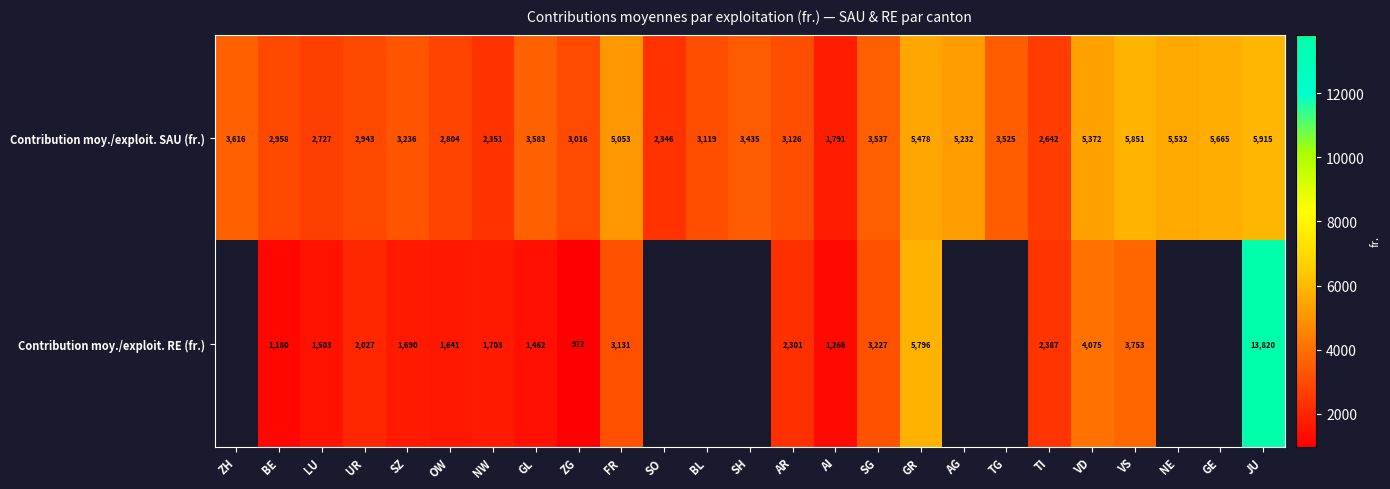

True or false: Contribution moy./exploit. RE (fr.) has a value of 6361.6 at VD.

False